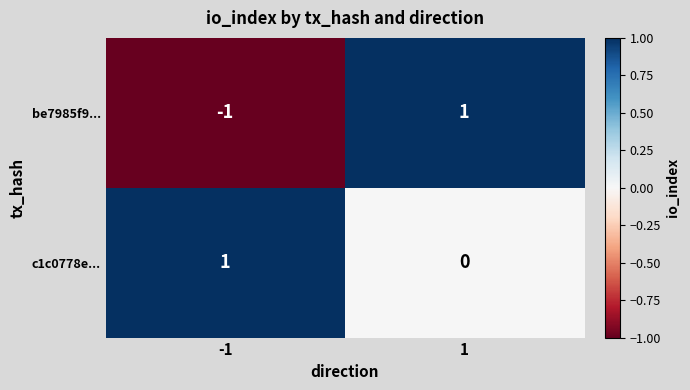

True or false: be7985f9... has a value of 0 at -1.

False